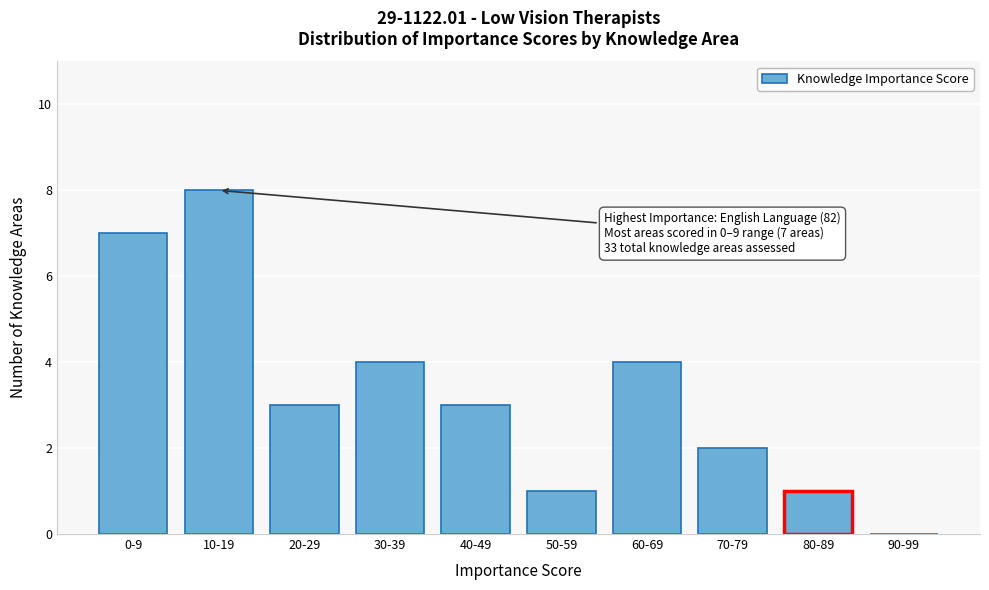

Reading left to right, transcribe all the data shown in this chart.

0-9=7	10-19=8	20-29=3	30-39=4	40-49=3	50-59=1	60-69=4	70-79=2	80-89=1	90-99=0